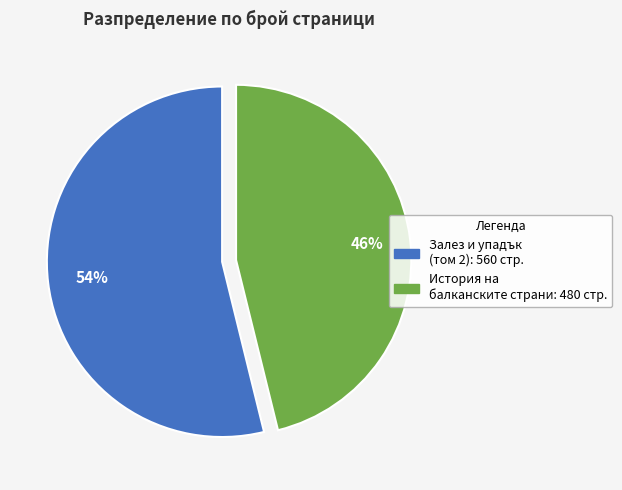

How many slices are in this pie chart?

2